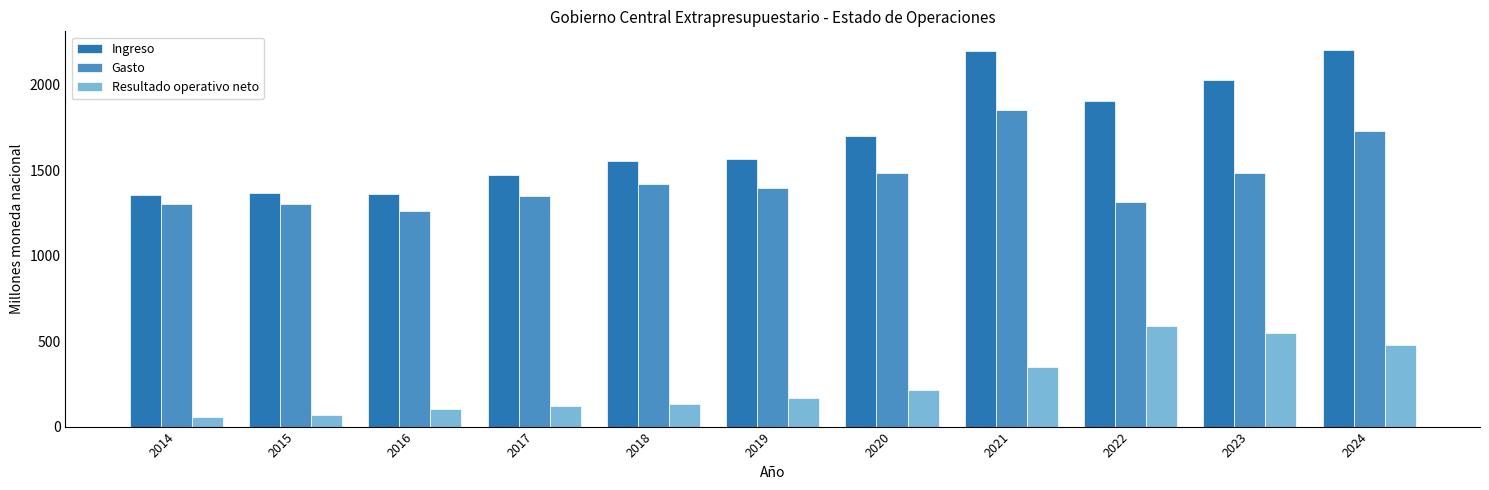

What is the smallest value displayed?

54.6